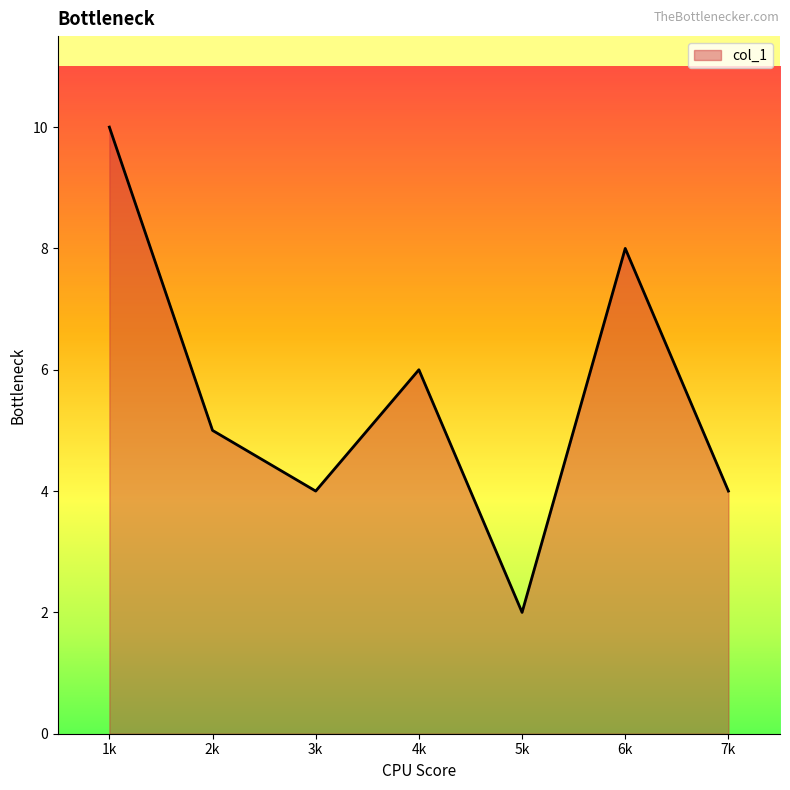

What is the difference between the second highest and minimum values?

6